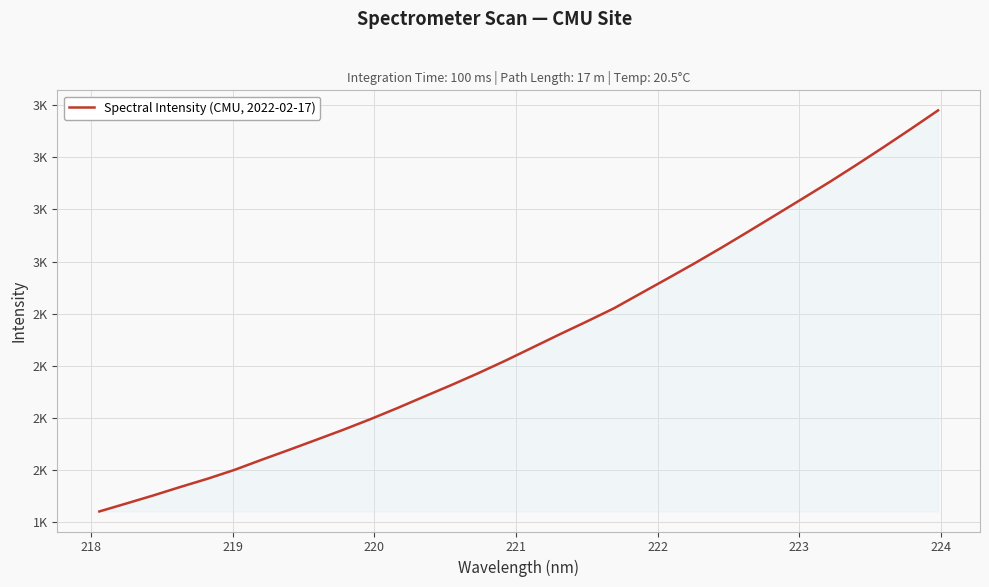

Is this an area chart (filled region under the line)?

Yes